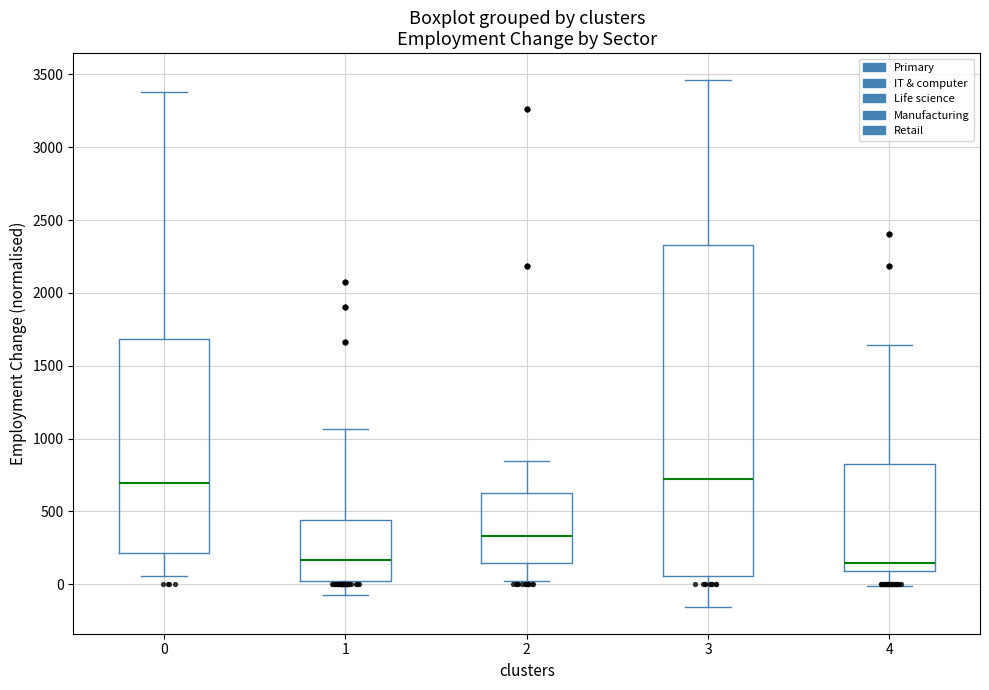

Comparing the boxes themselves (not the whiskers), which one is the tallest?

3